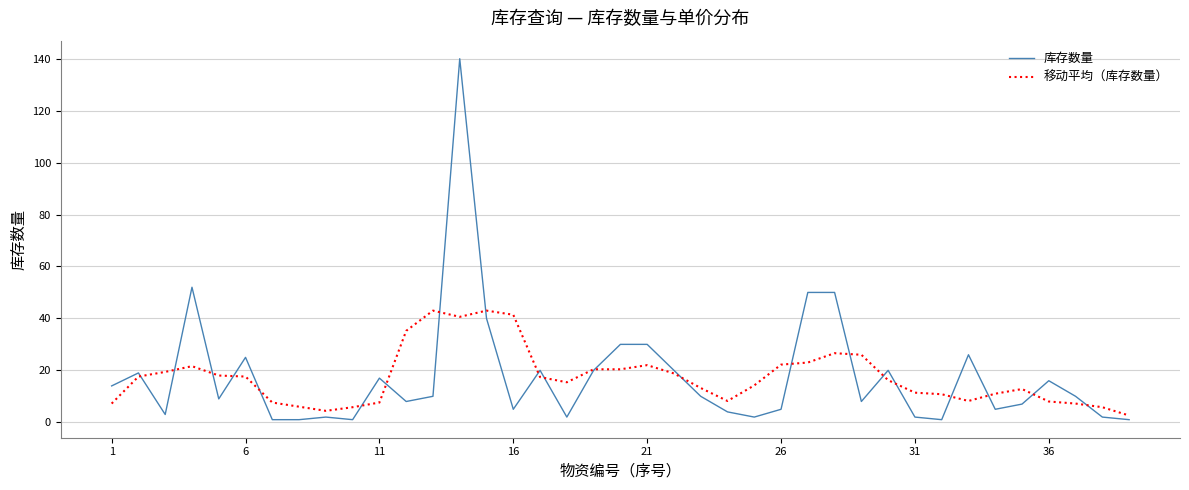

How many categories are shown in the chart?

39